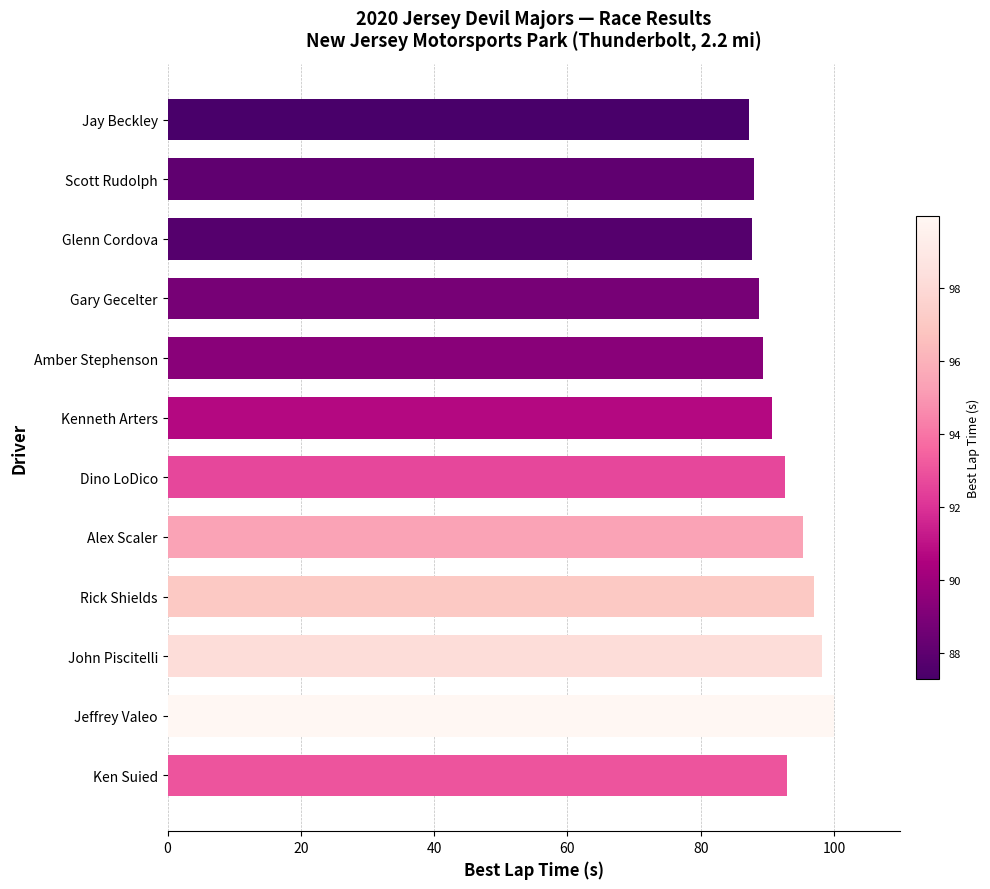

Is it true that the value at Ken Suied is 93.0?

True